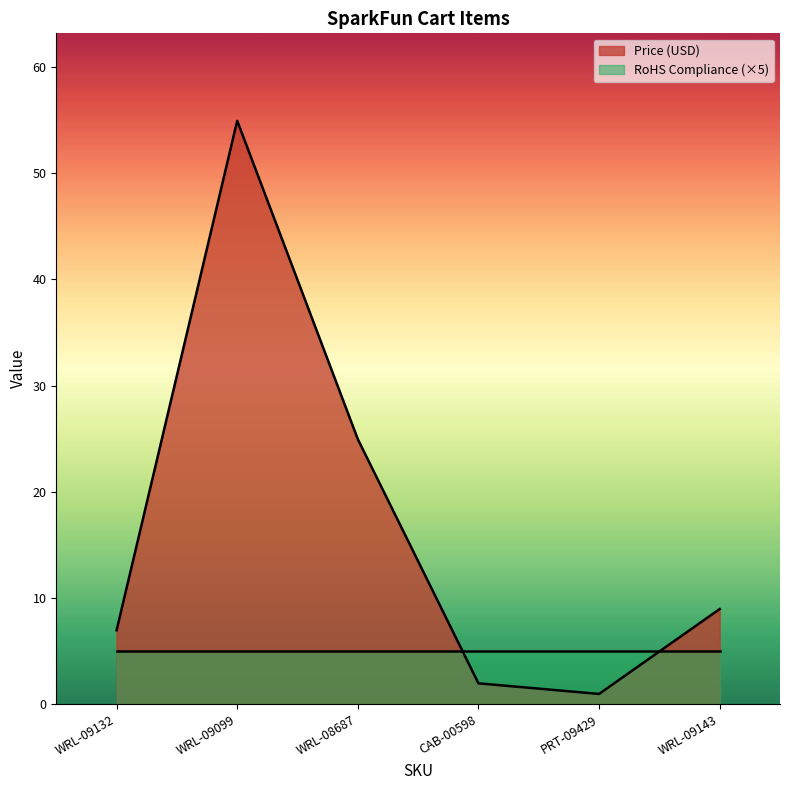

What value does the data have at WRL-08687?

24.9